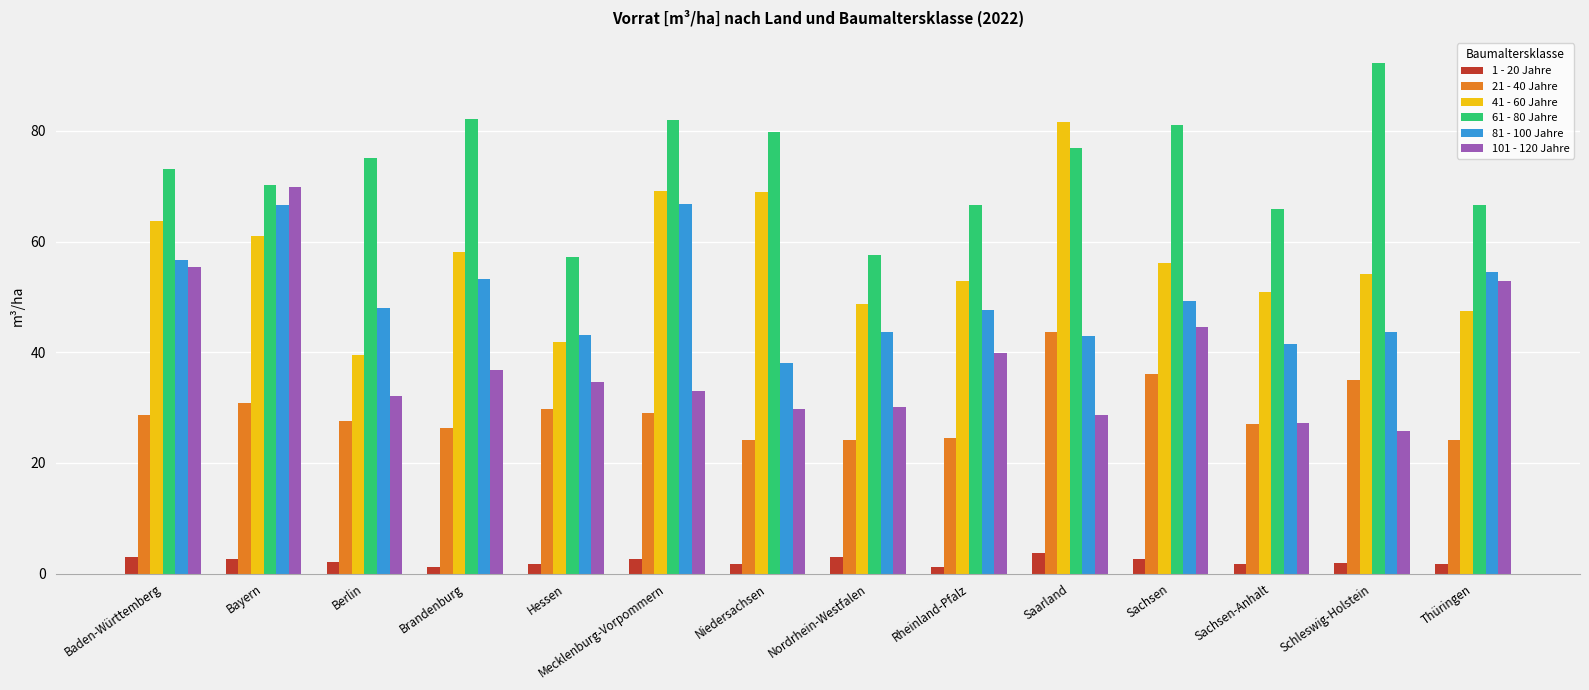

Is the value of 101 - 120 Jahre at Nordrhein-Westfalen greater than the value of 1 - 20 Jahre at Schleswig-Holstein?

Yes